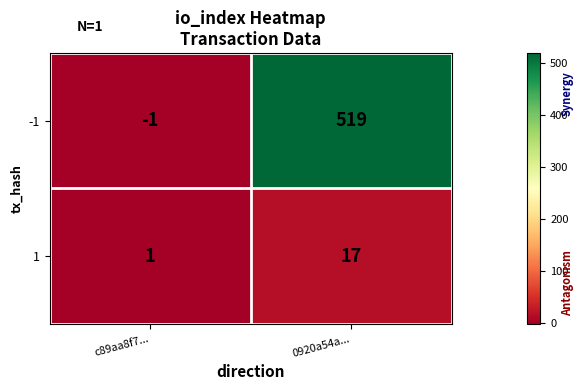

How many categories are shown in the chart?

2